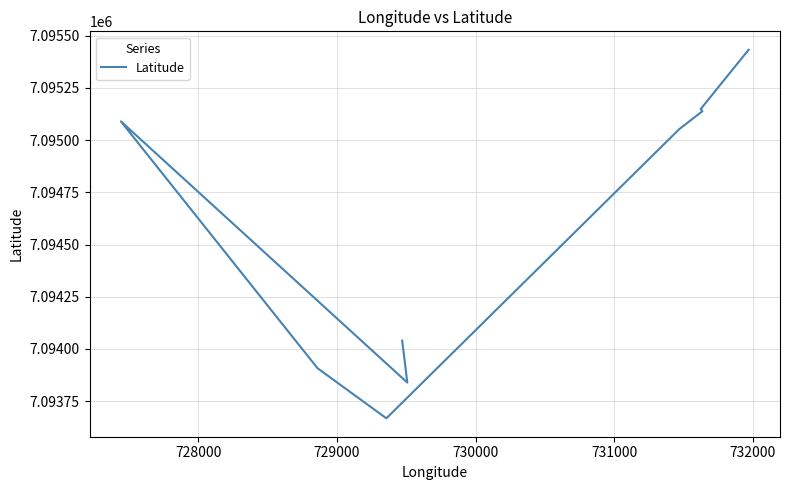

What is the minimum value shown in the chart?

7093668